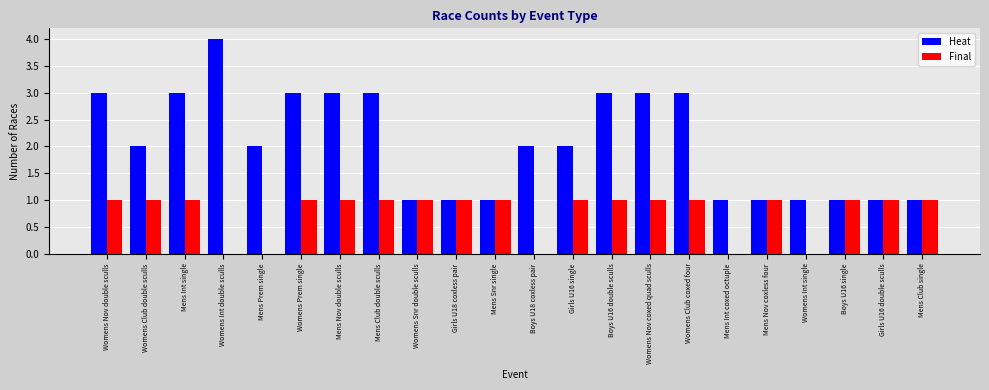

Is the value of Heat at Mens Nov double sculls greater than the value of Final at Womens Nov coxed quad sculls?

Yes